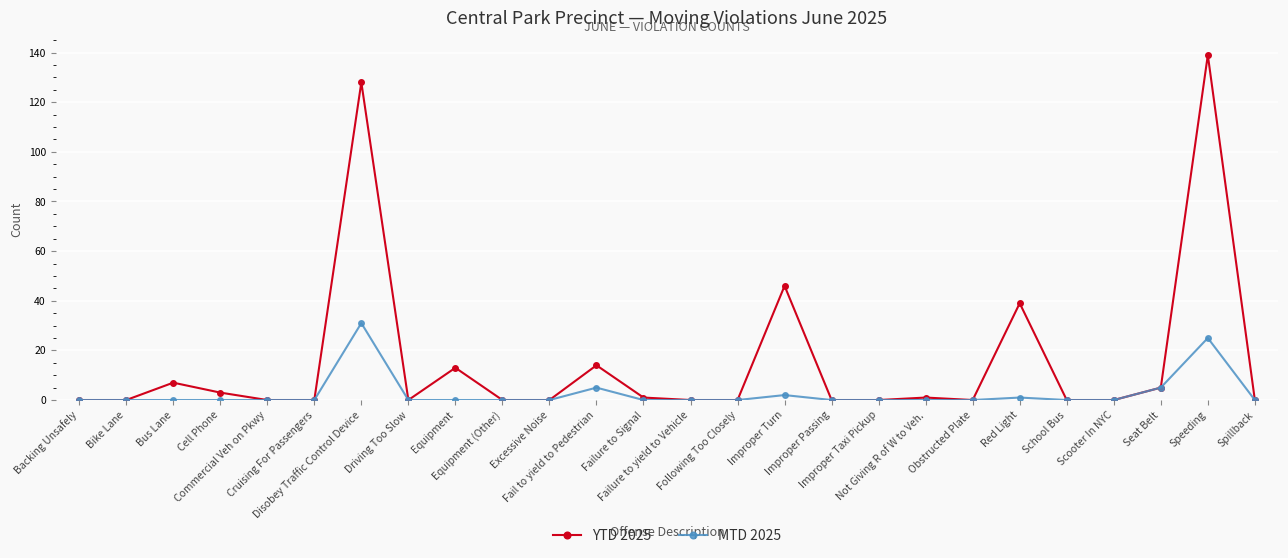

Is it true that MTD 2025 equals 13 at Bus Lane?

False